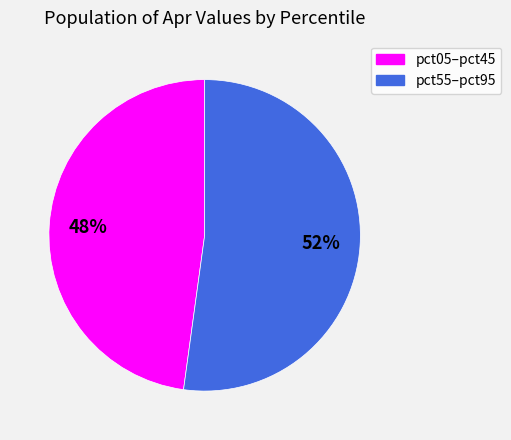

Is there any slice that represents more than half of the pie?

Yes